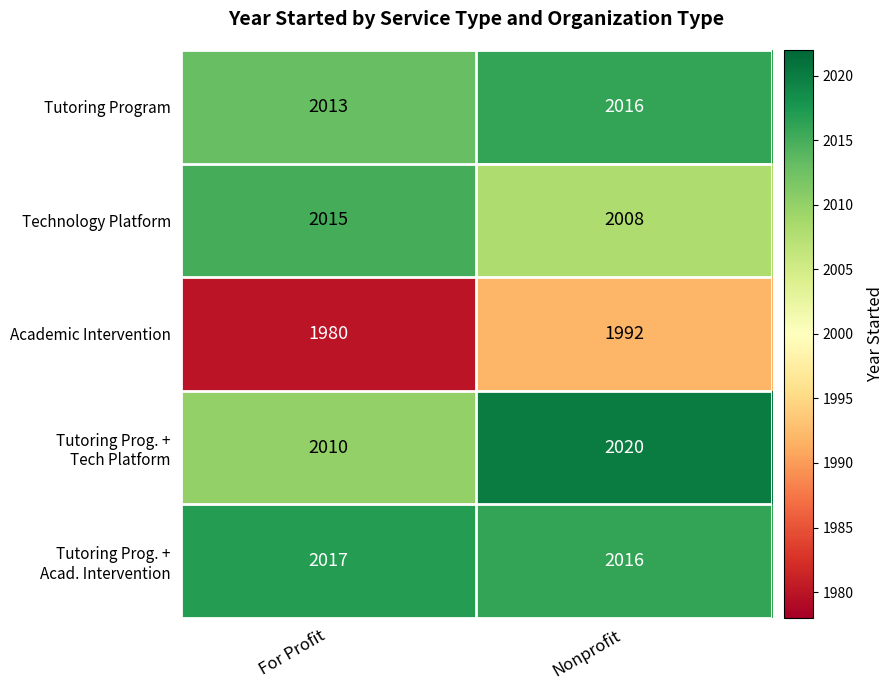

At which category does the chart reach its peak across all series?

Nonprofit